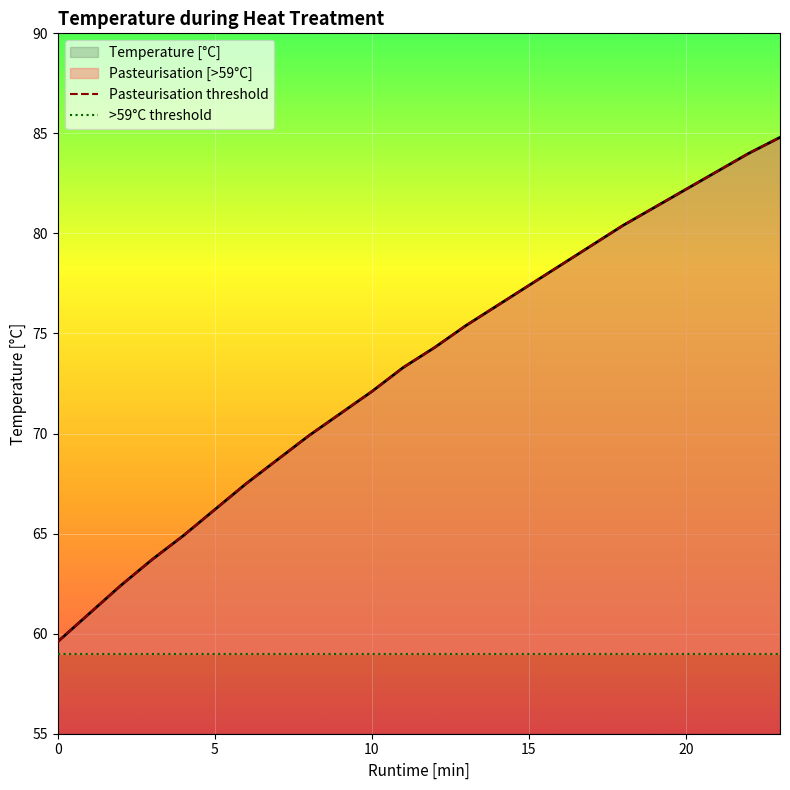

What is the difference between the second highest and second lowest values in the Pasteurisation [>59°C] series?

23.0